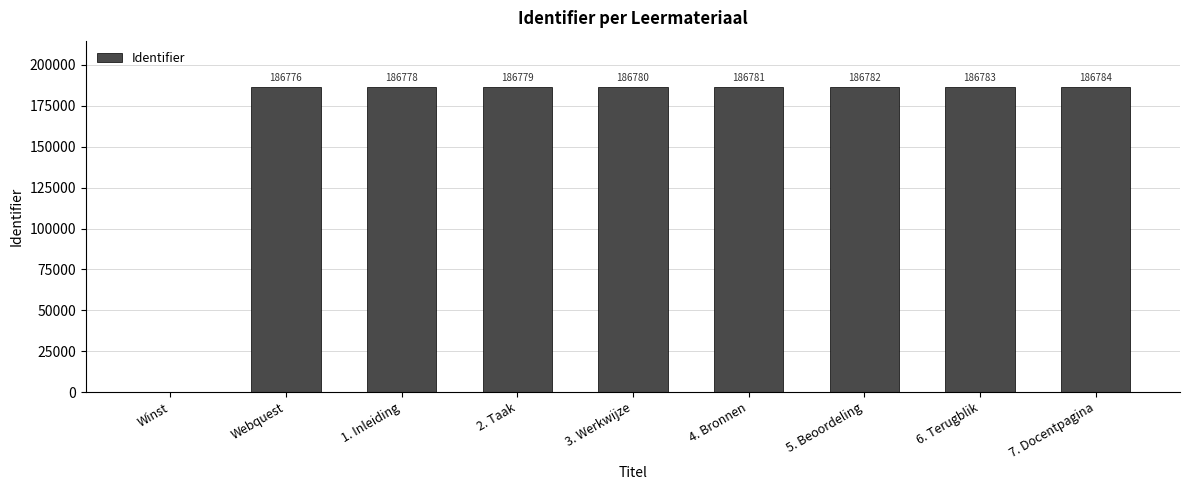

How many distinct data groups are displayed?

1